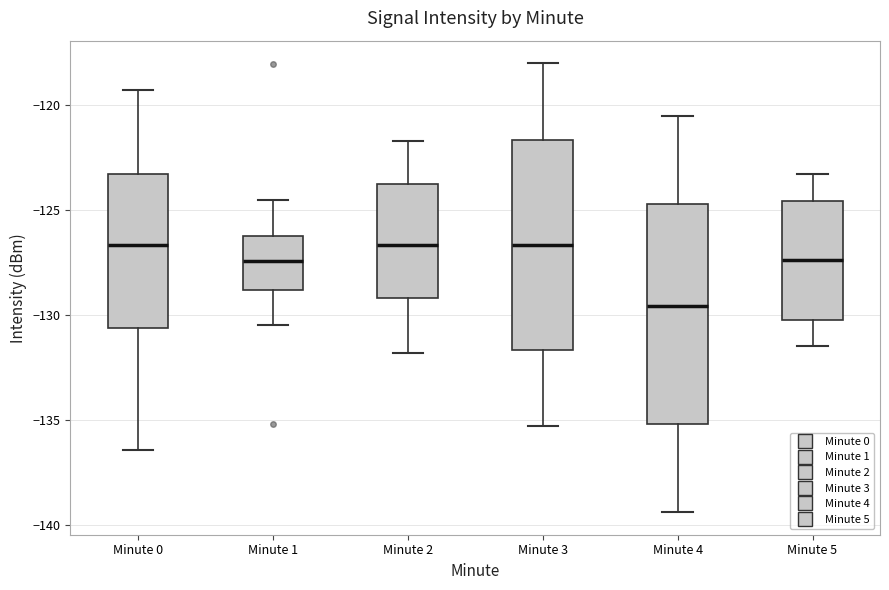

Where is the upper edge of the box for Minute 5 on the y-axis? The values are not printed on the chart, so give them approximately, as read against the axis.

-124.5